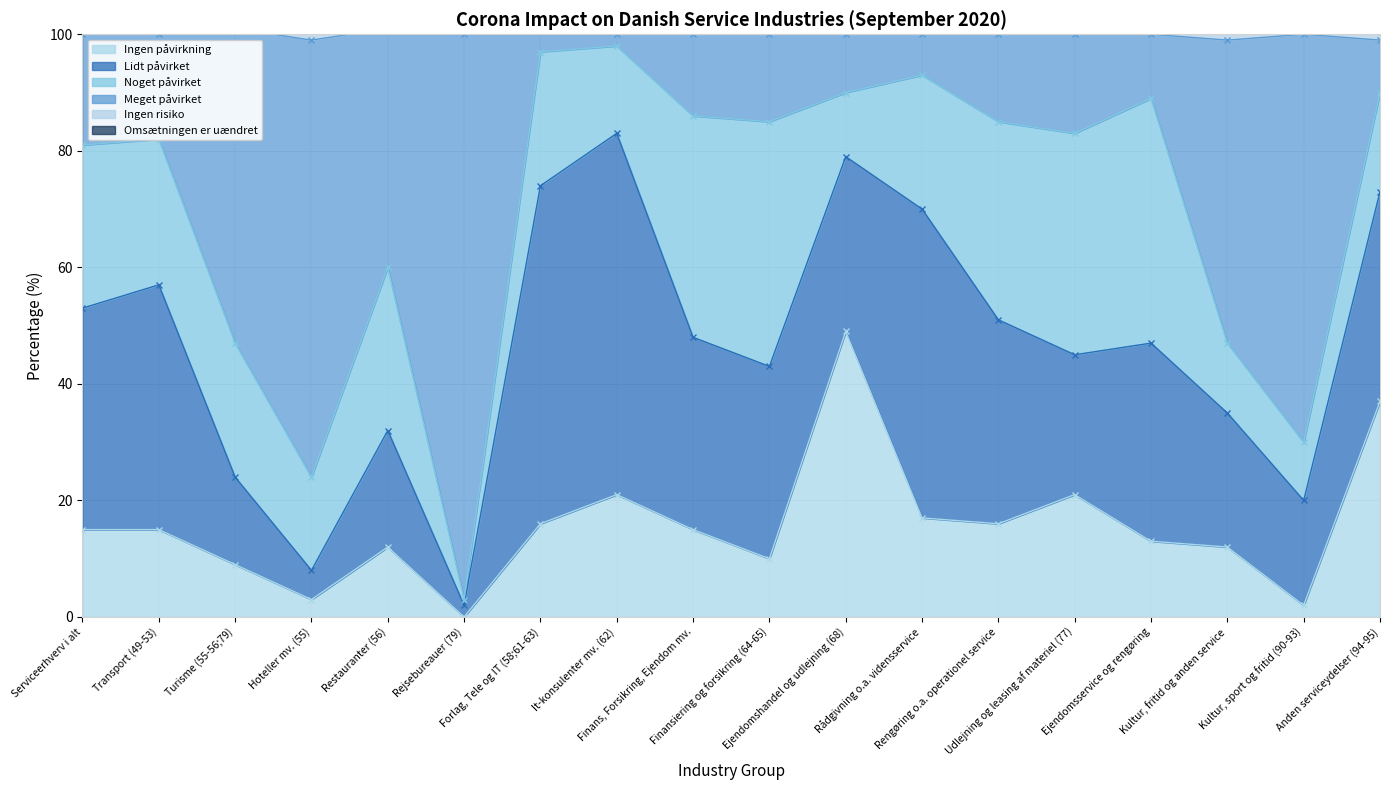

What is the highest value of the Ingen påvirkning series?

49